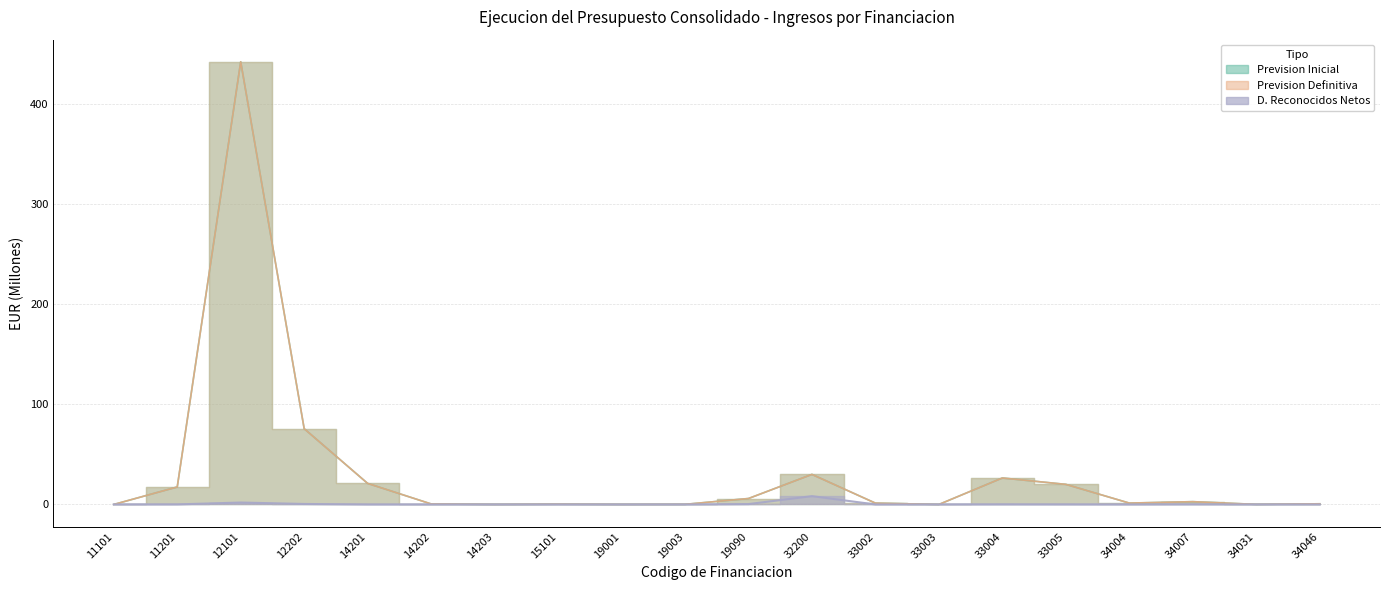

True or false: Prevision Definitiva has more than 2 interior local peaks.

True